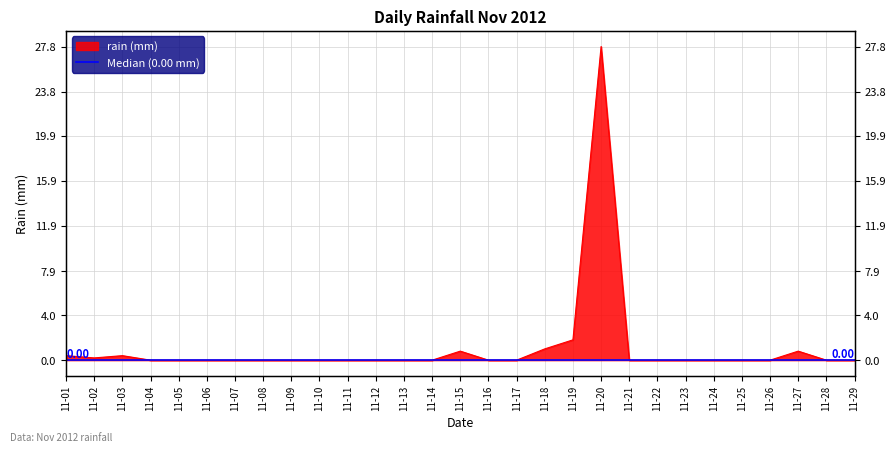

Is it true that the value at 11-25 is 0.0?

True